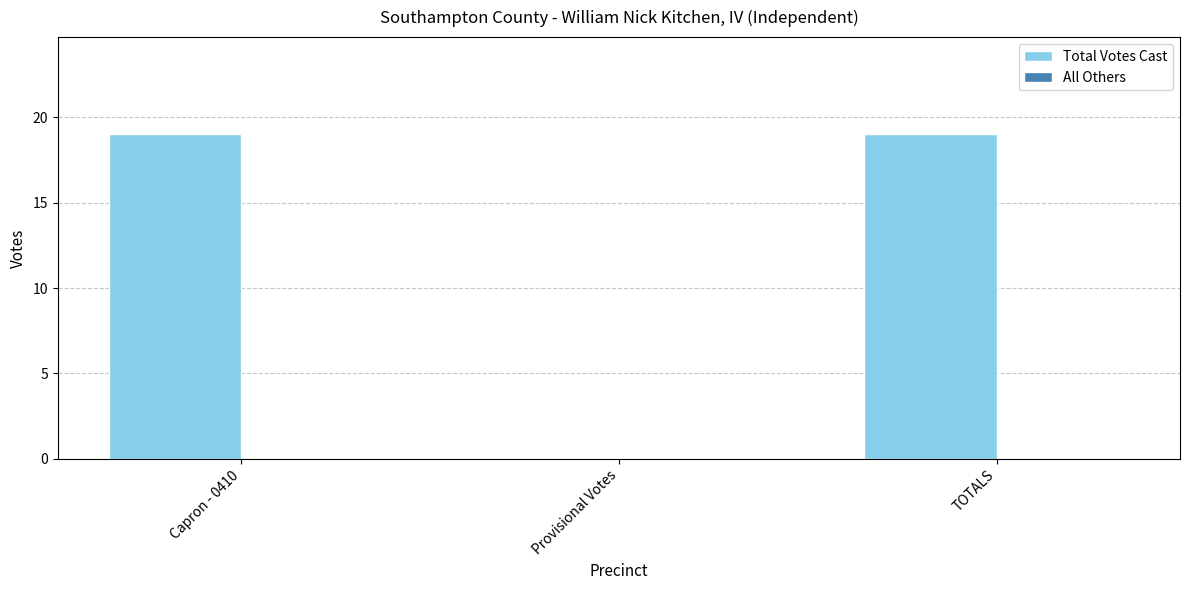

Are the bars horizontal?

No